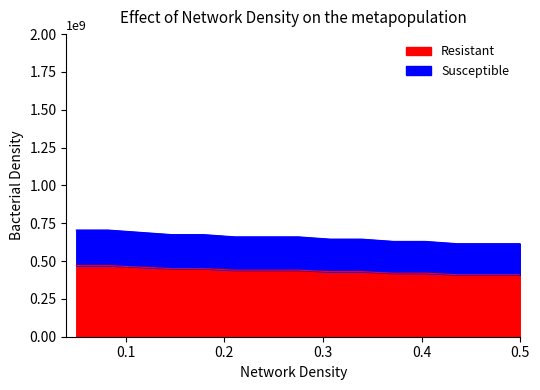

What is the lowest value of the Resistant series?

410000000